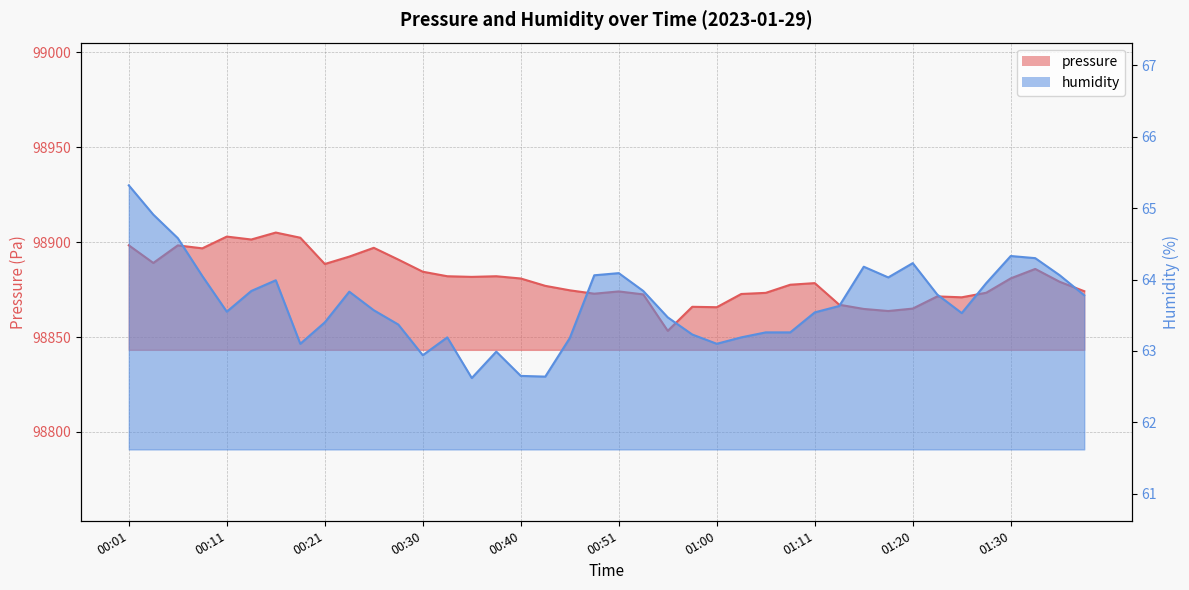

The value of humidity at 00:26 is 63.6. True or false?

True